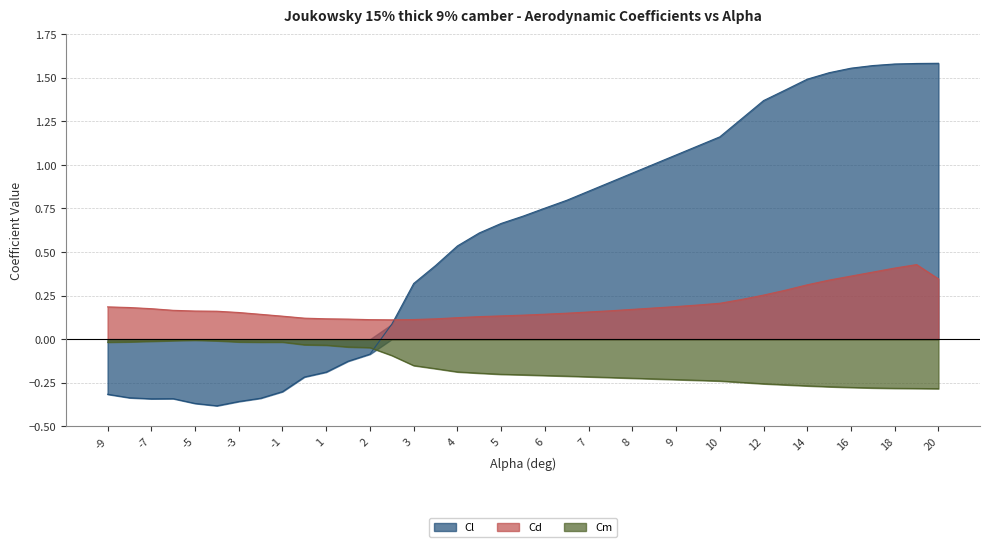

Reading right to left, what are all the values shown in this chart?

Cl: 1.6	1.6	1.6	1.6	1.6	1.5	1.5	1.4	1.4	1.3	1.2	1.1	1.1	1.0	1.0	0.9	0.8	0.8	0.8	0.7	0.7	0.6	0.5	0.4	0.3	0.1	-0.1	-0.1	-0.2	-0.2	-0.3	-0.3	-0.4	-0.4	-0.4	-0.3	-0.3	-0.3	-0.3
Cd: 0.3	0.4	0.4	0.4	0.4	0.3	0.3	0.3	0.3	0.2	0.2	0.2	0.2	0.2	0.2	0.2	0.2	0.1	0.1	0.1	0.1	0.1	0.1	0.1	0.1	0.1	0.1	0.1	0.1	0.1	0.1	0.1	0.2	0.2	0.2	0.2	0.2	0.2	0.2
Cm: -0.3	-0.3	-0.3	-0.3	-0.3	-0.3	-0.3	-0.3	-0.3	-0.2	-0.2	-0.2	-0.2	-0.2	-0.2	-0.2	-0.2	-0.2	-0.2	-0.2	-0.2	-0.2	-0.2	-0.2	-0.2	-0.1	-0.0	-0.0	-0.0	-0.0	-0.0	-0.0	-0.0	-0.0	-0.0	-0.0	-0.0	-0.0	-0.0